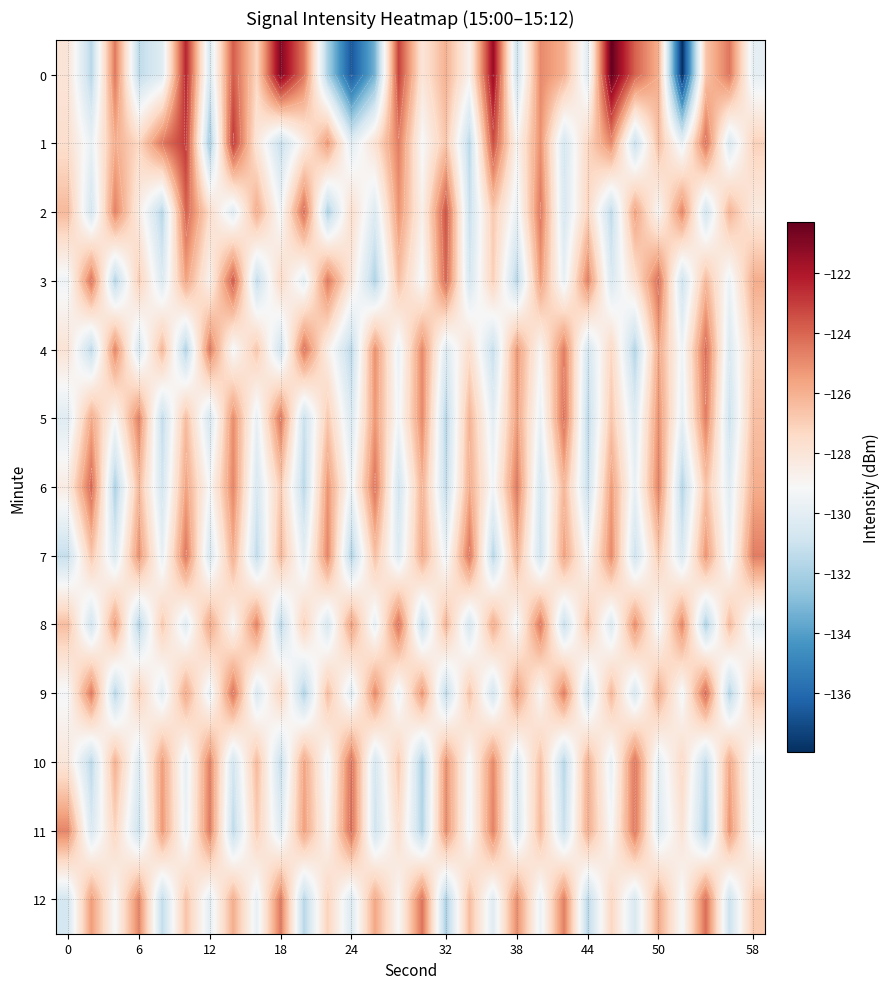

Read the 6 value at 44.

-131.1